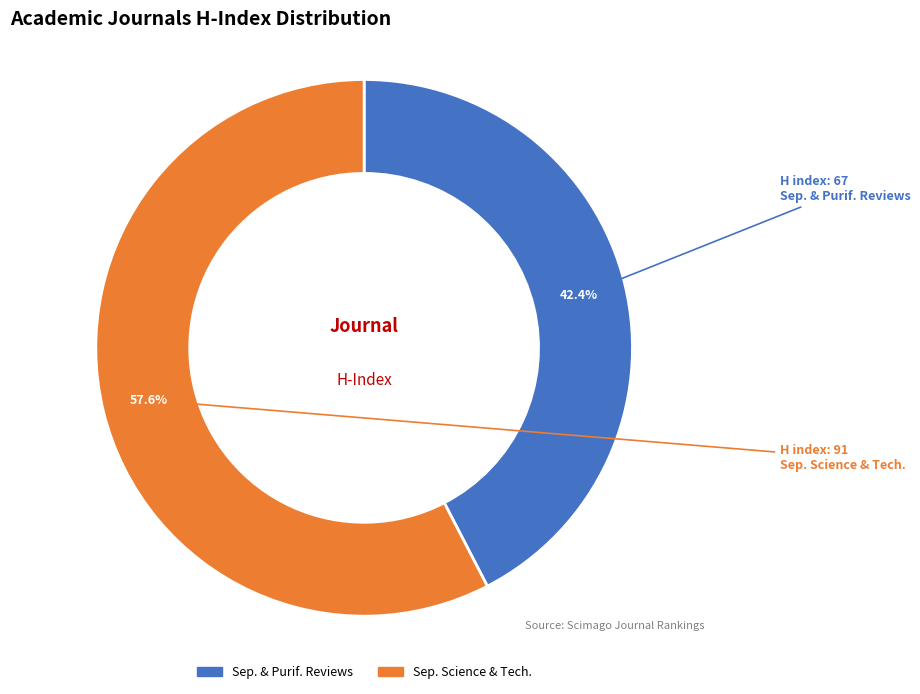

What portion of the pie excludes Sep. & Purif. Reviews?

57.6%